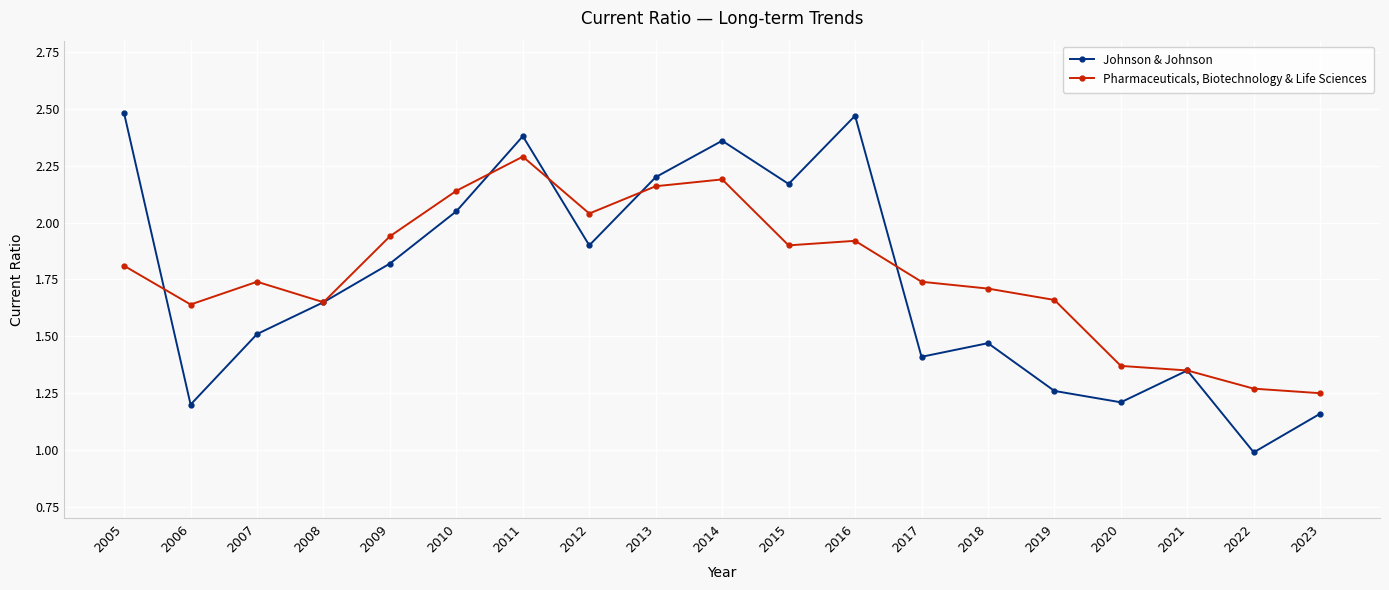

What is the sum of all Johnson & Johnson values?

33.0